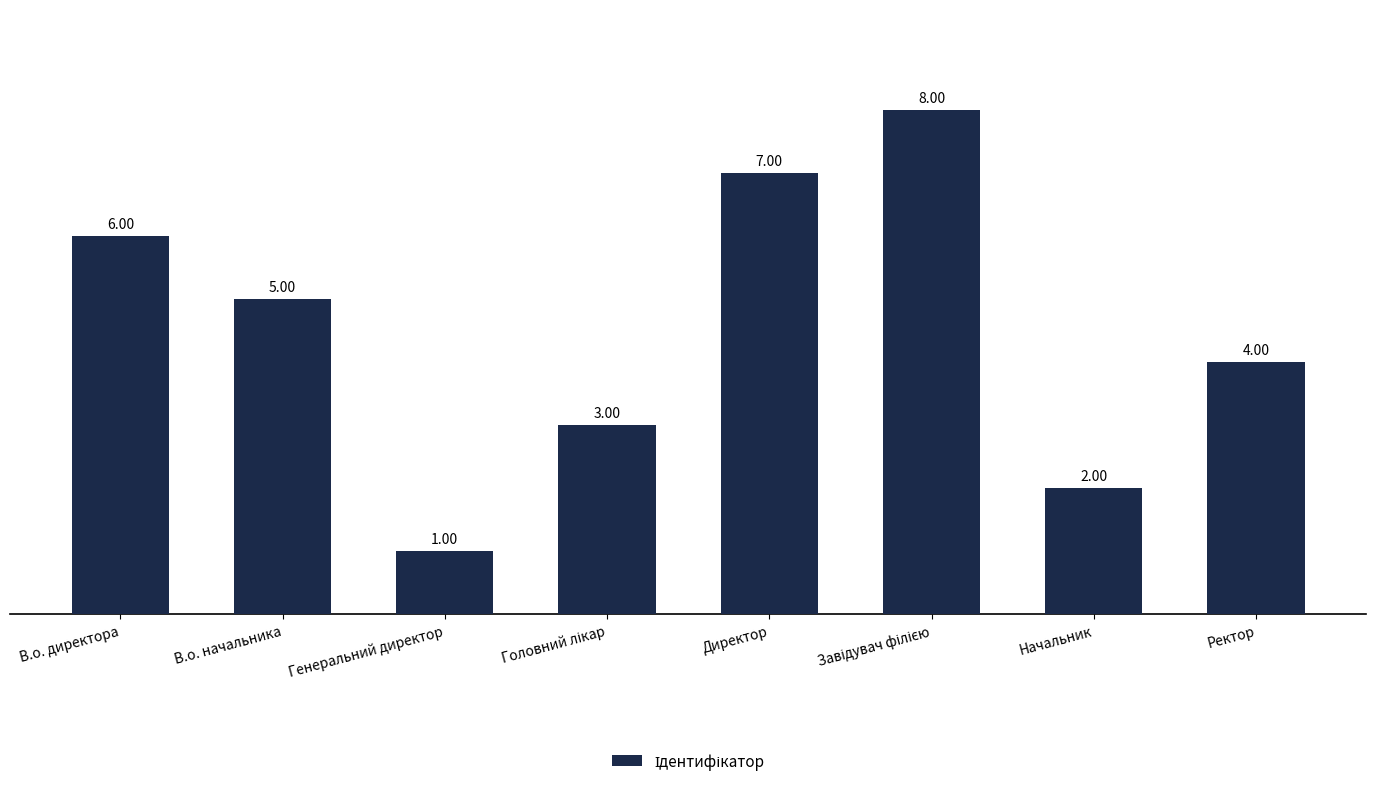

What is the ratio of the value at Ректор to the value at Директор?

0.6